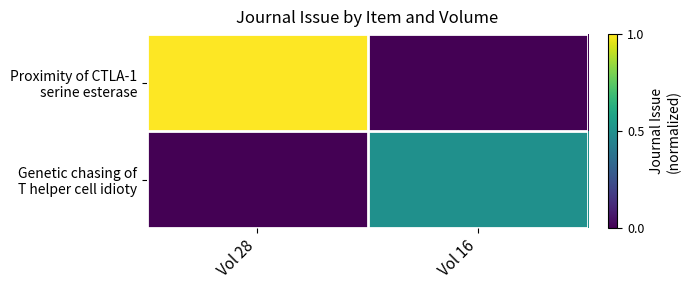

Which series has the widest spread of values?

Proximity of CTLA-1 serine esterase